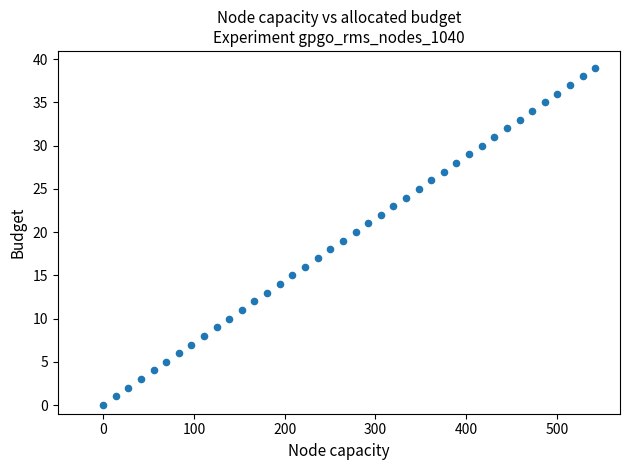

What is the range of Y values (max minus min)?

39